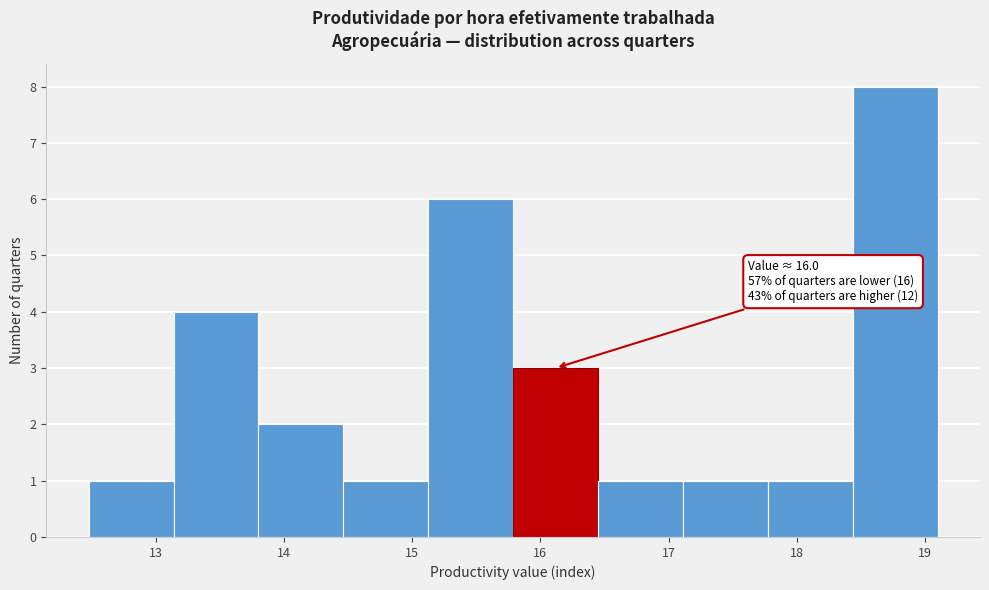

Which range on the x-axis has the tallest bar?

18.4 to 19.1